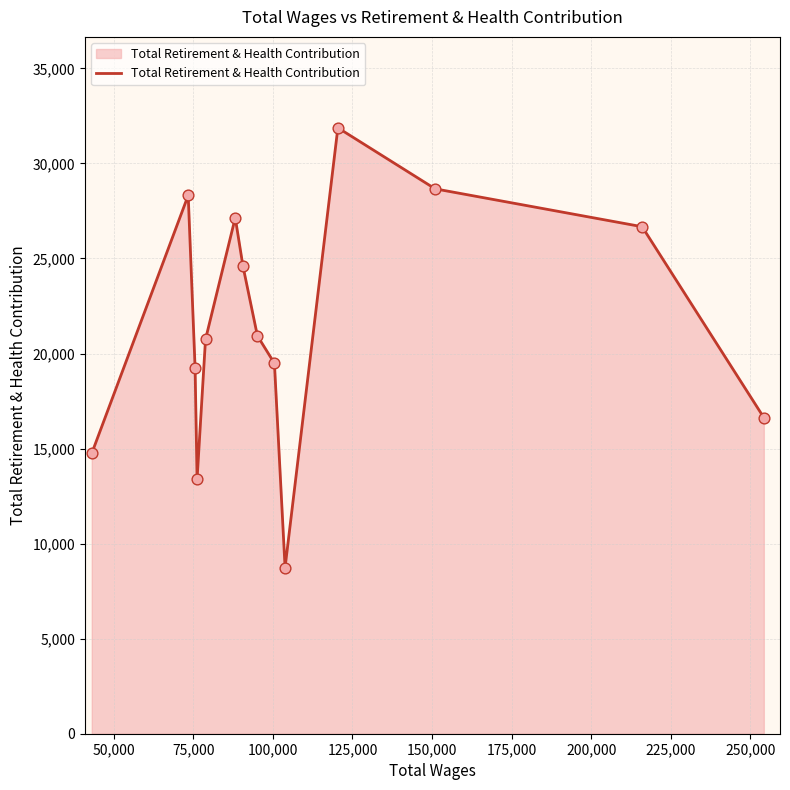

What is the difference between the maximum and minimum values?

23134